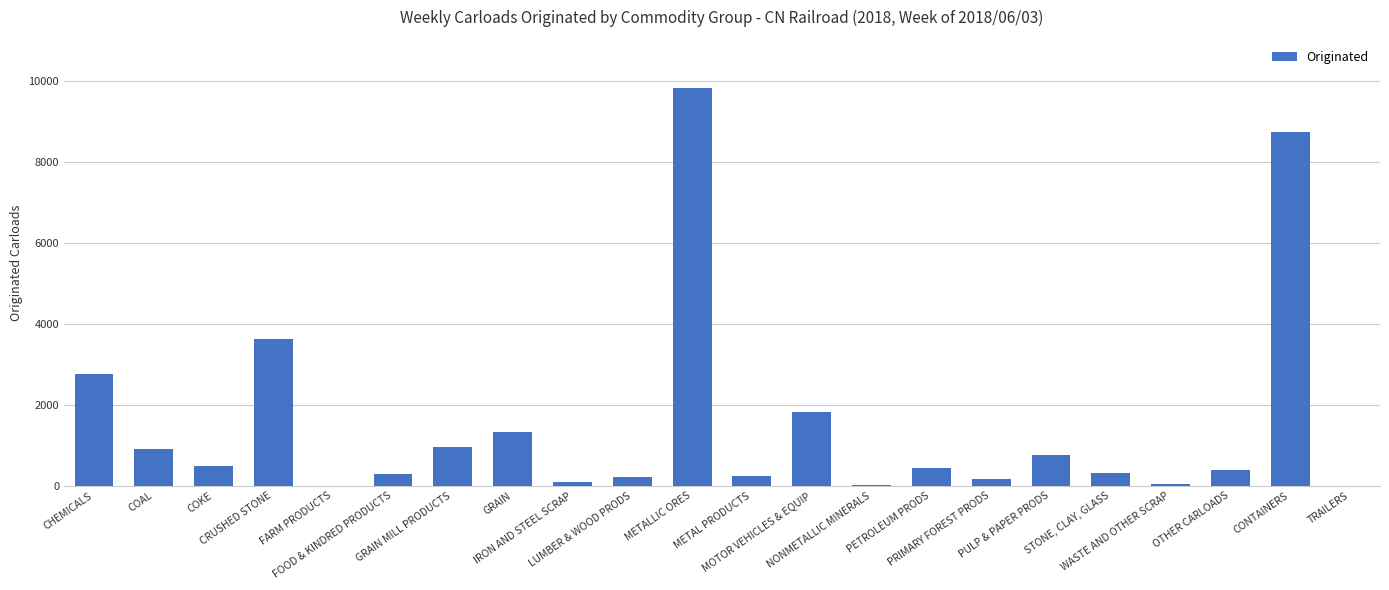

How many distinct data groups are displayed?

1